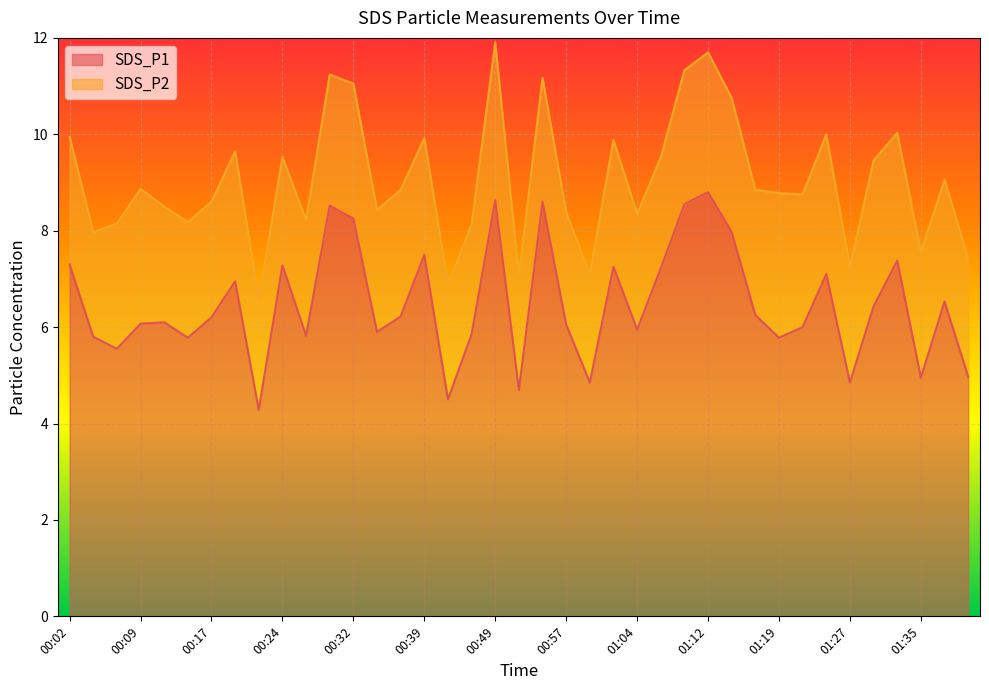

What position from the left is 01:09?

27